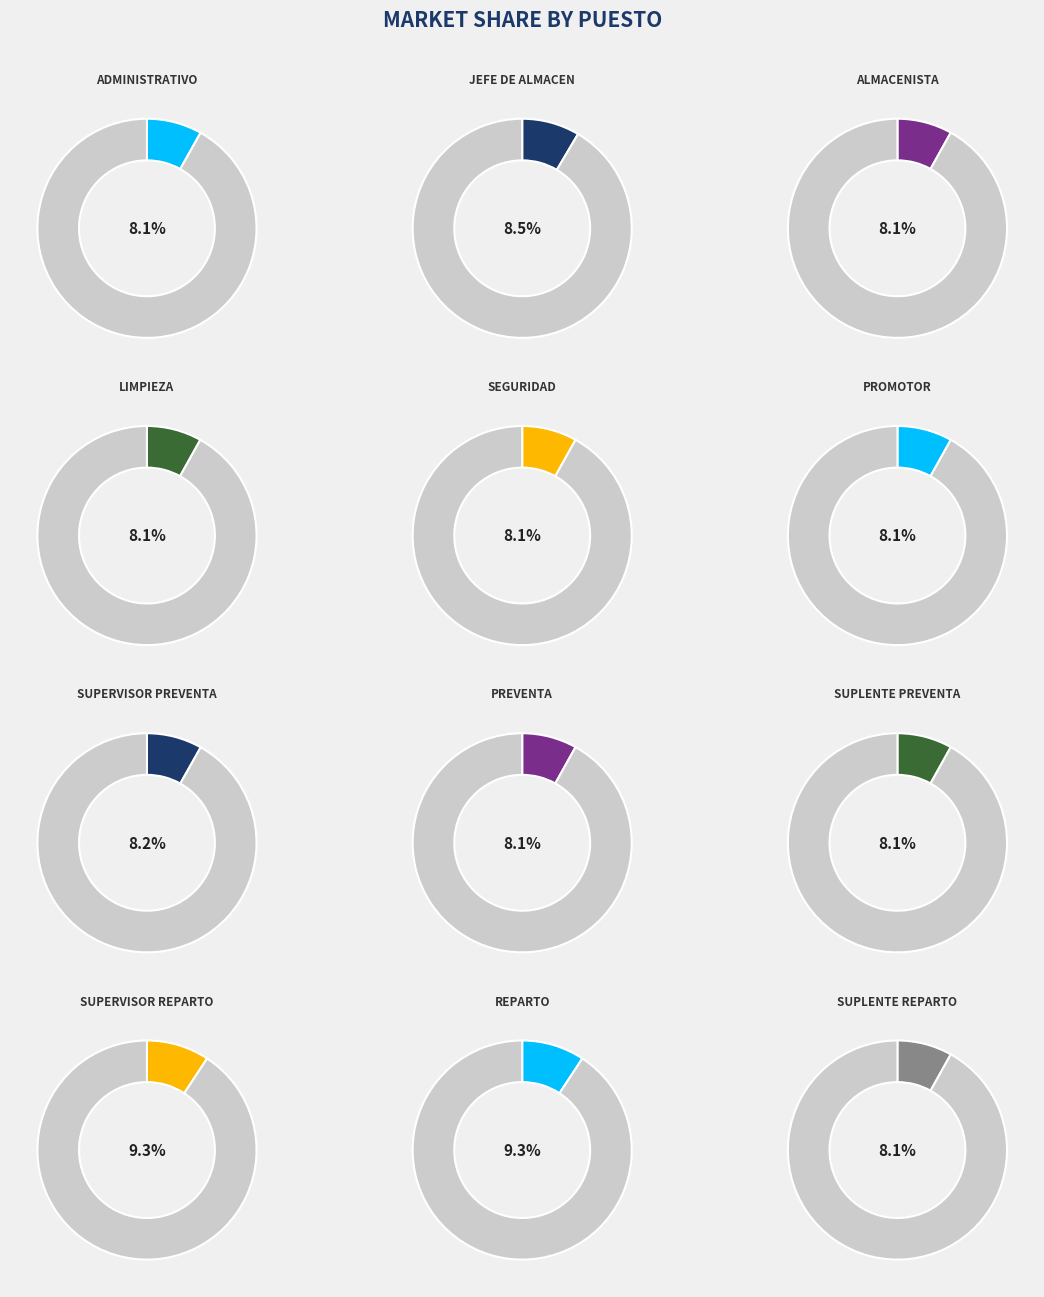

Combined, do REPARTO and SUPERVISOR REPARTO account for over 50%?

No